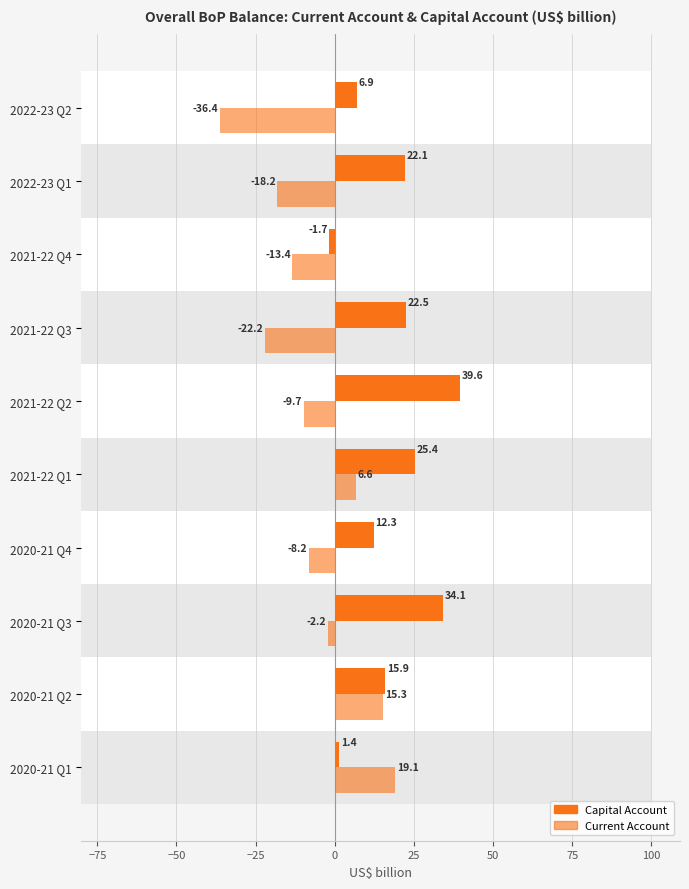

Reading left to right, what are all the values shown in this chart?

Capital Account: 1.4	15.9	34.1	12.3	25.4	39.6	22.5	-1.7	22.1	6.9
Current Account: 19.1	15.3	-2.2	-8.2	6.6	-9.7	-22.2	-13.4	-18.2	-36.4